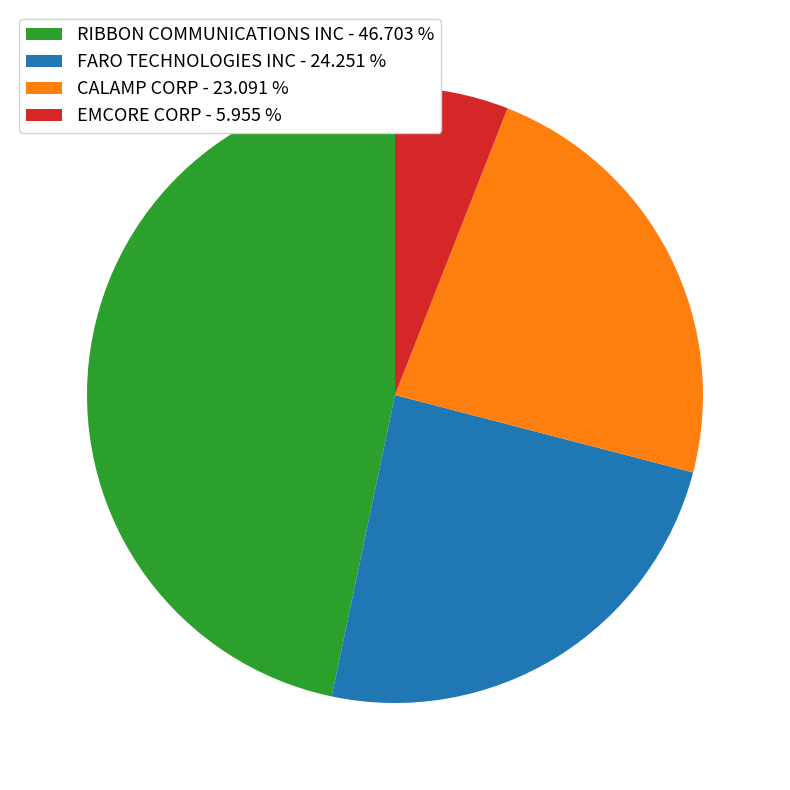

Is it true that EMCORE CORP is 13% of the pie?

False